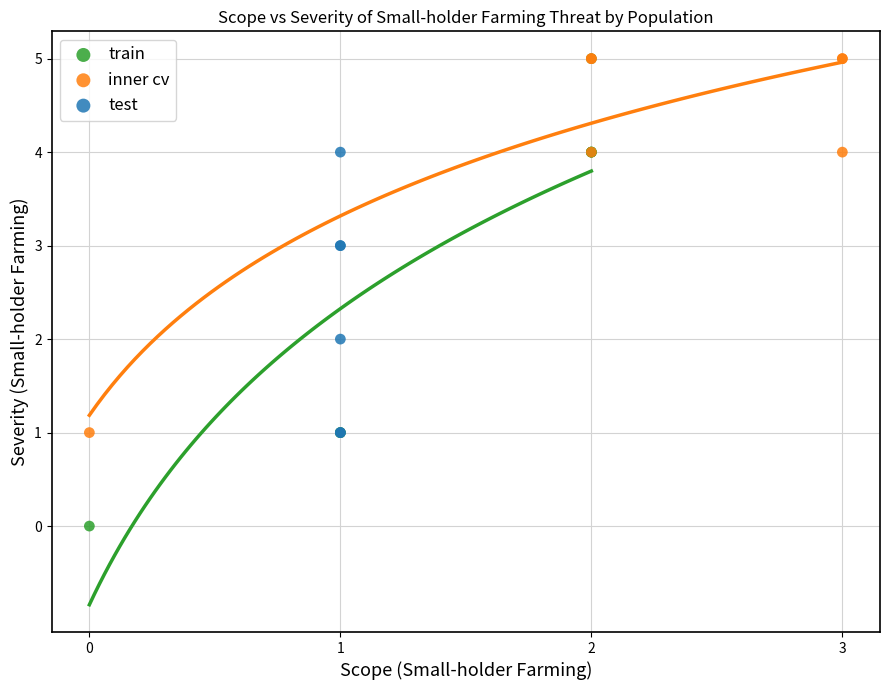

Which series reaches the minimum Y coordinate?

train